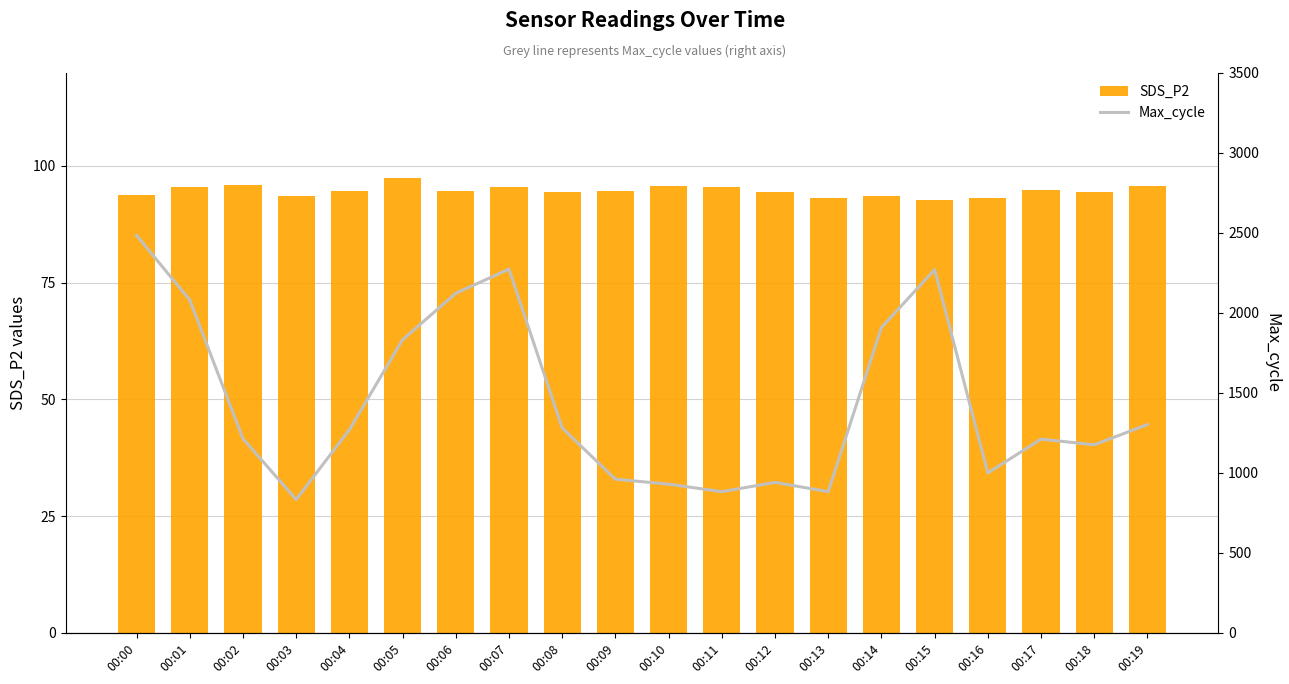

The value of SDS_P2 at 00:10 is 95.6. True or false?

True